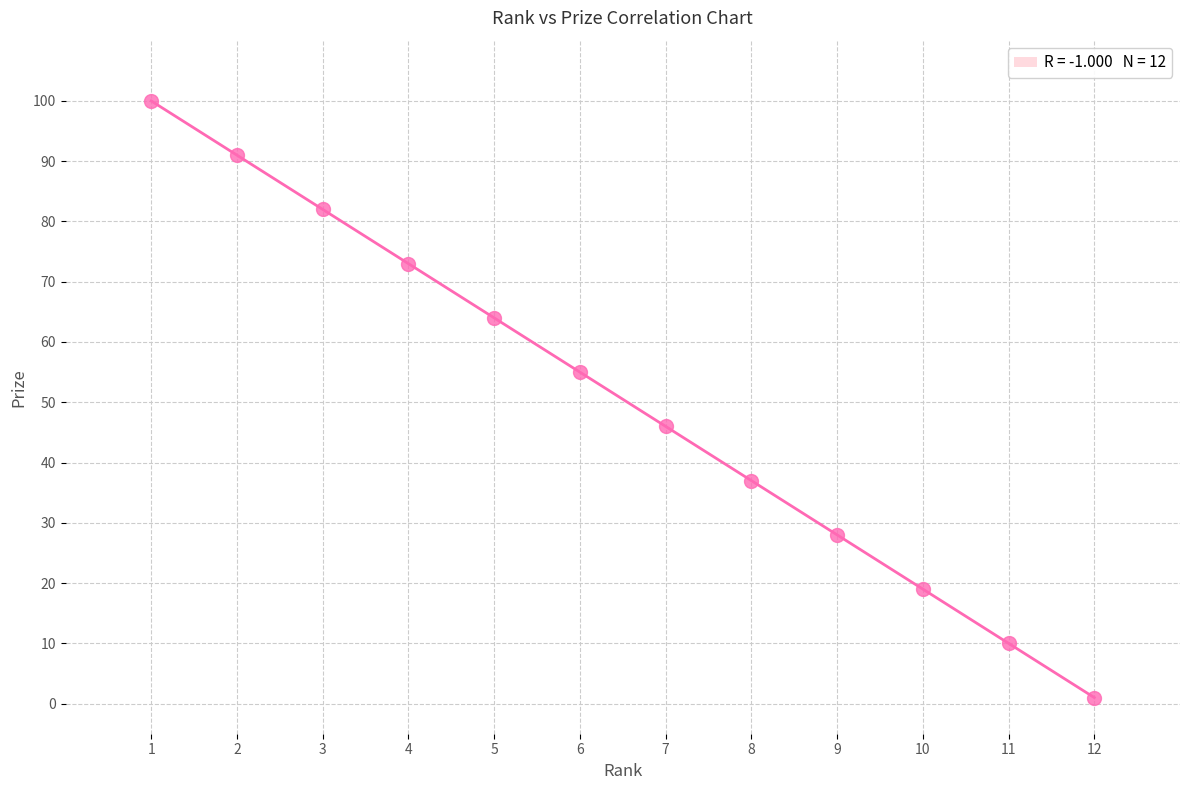

What is the average X value?

6